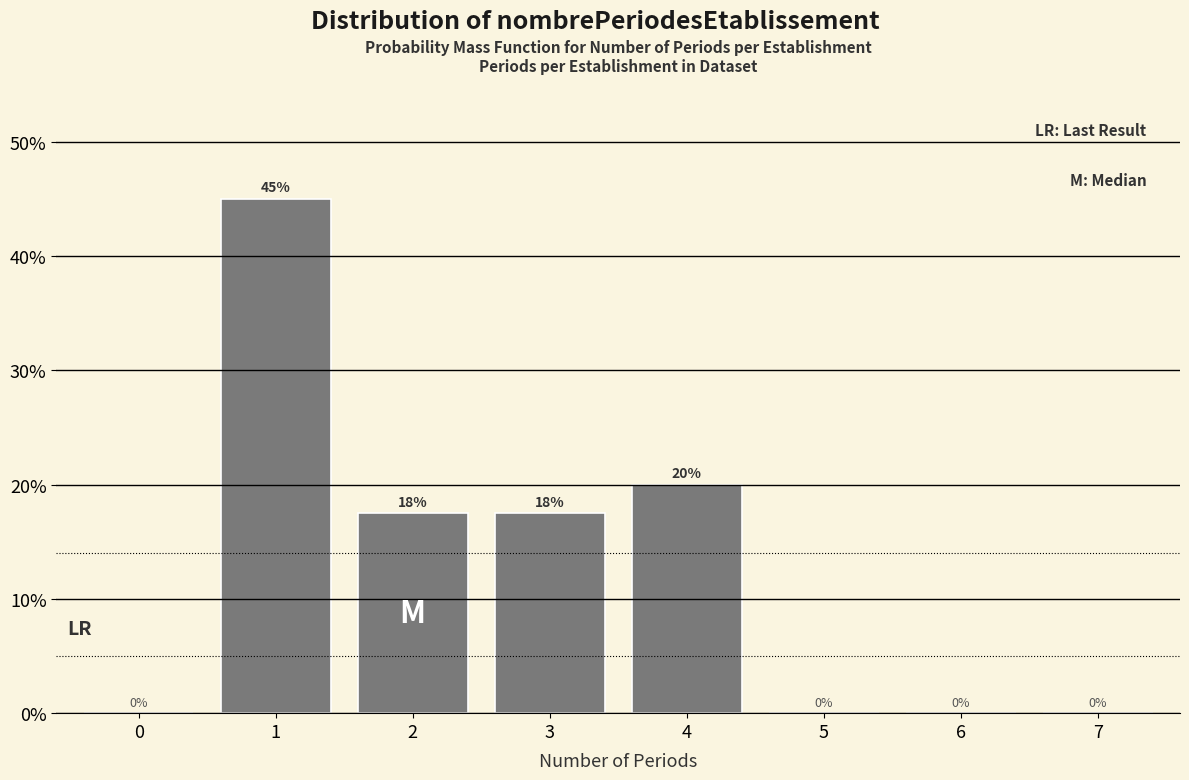

Where is the data nearest to the value 22?

4